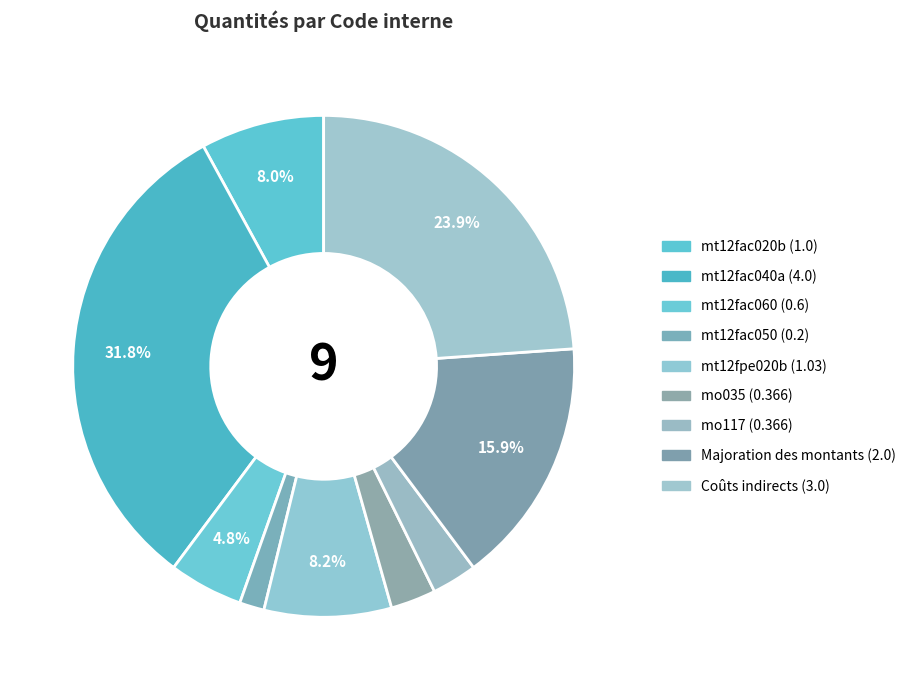

To the nearest percent, what is the combined percentage of mt12fac020b and mt12fac060?

13%